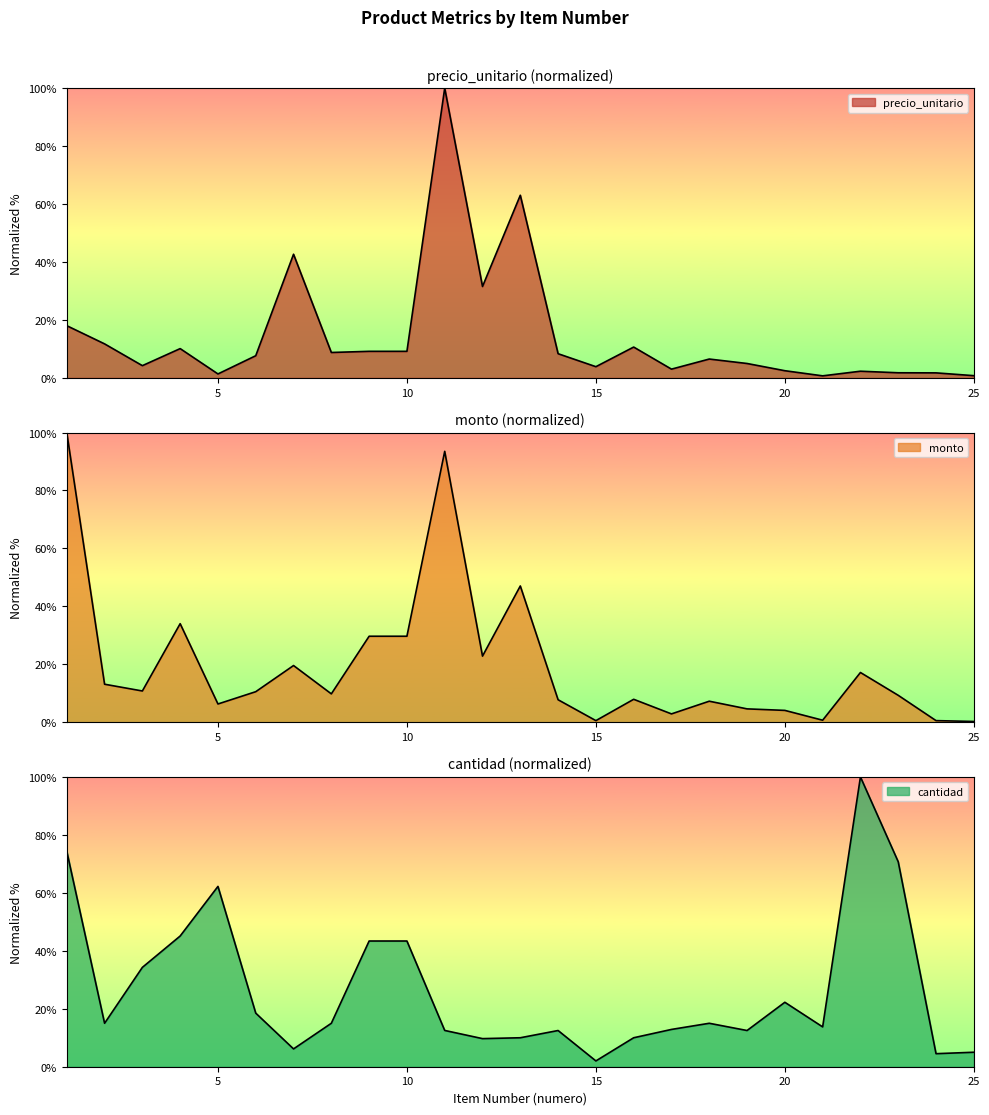

List the labels in order of precio_unitario value, largest first.

11, 13, 7, 12, 1, 2, 16, 4, 9, 10, 8, 14, 6, 18, 19, 3, 15, 17, 20, 22, 23, 24, 5, 25, 21